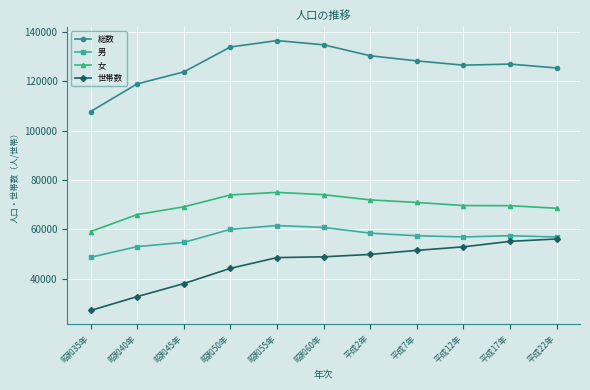

True or false: 総数 has more than 2 points higher than both neighbors.

False